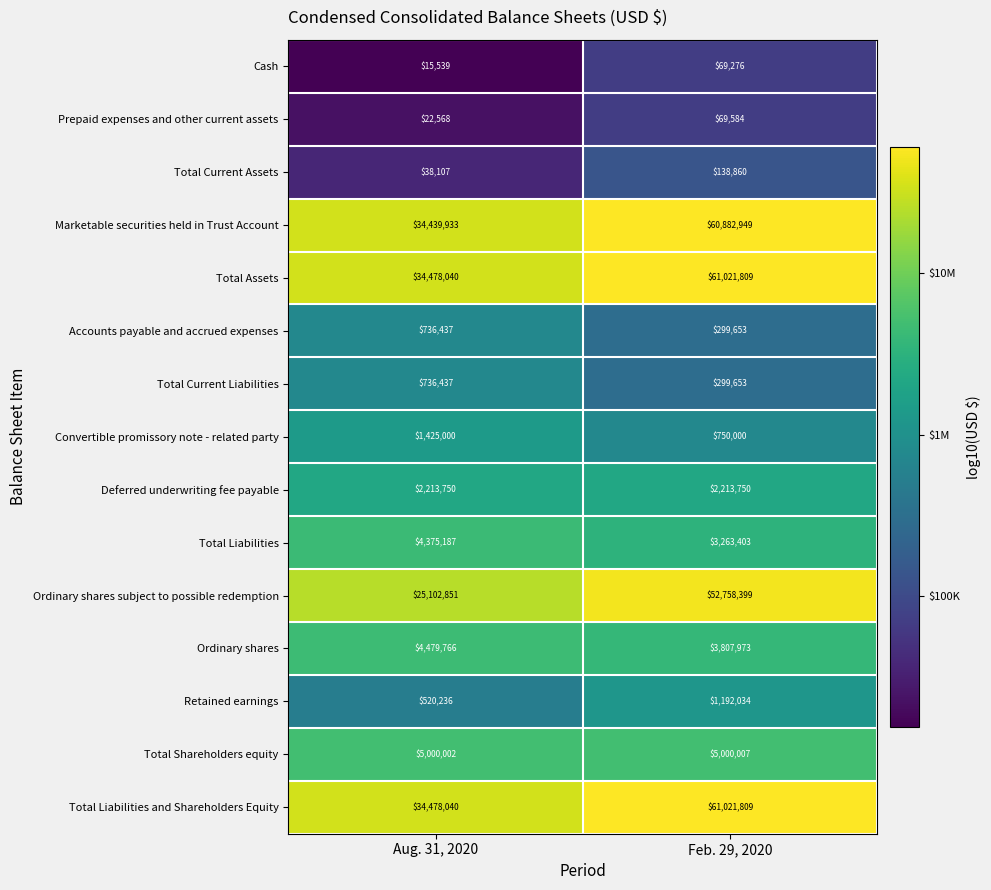

At which label does Convertible promissory note - related party reach its peak?

Aug. 31, 2020